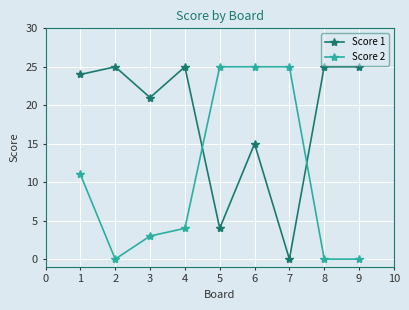

What is the difference between the maximum and minimum values in the Score 1 series?

25